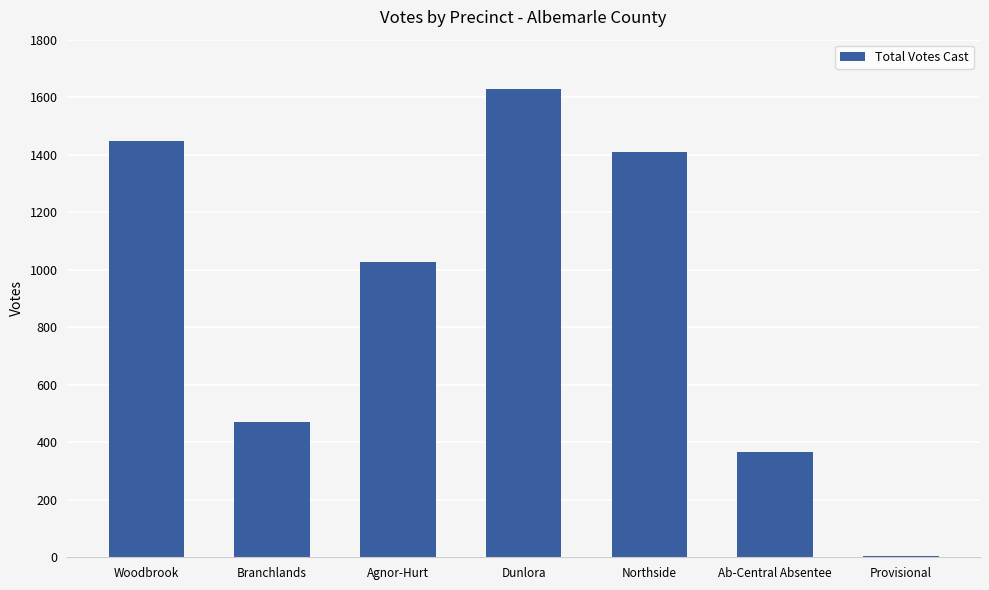

Are the bars horizontal?

No